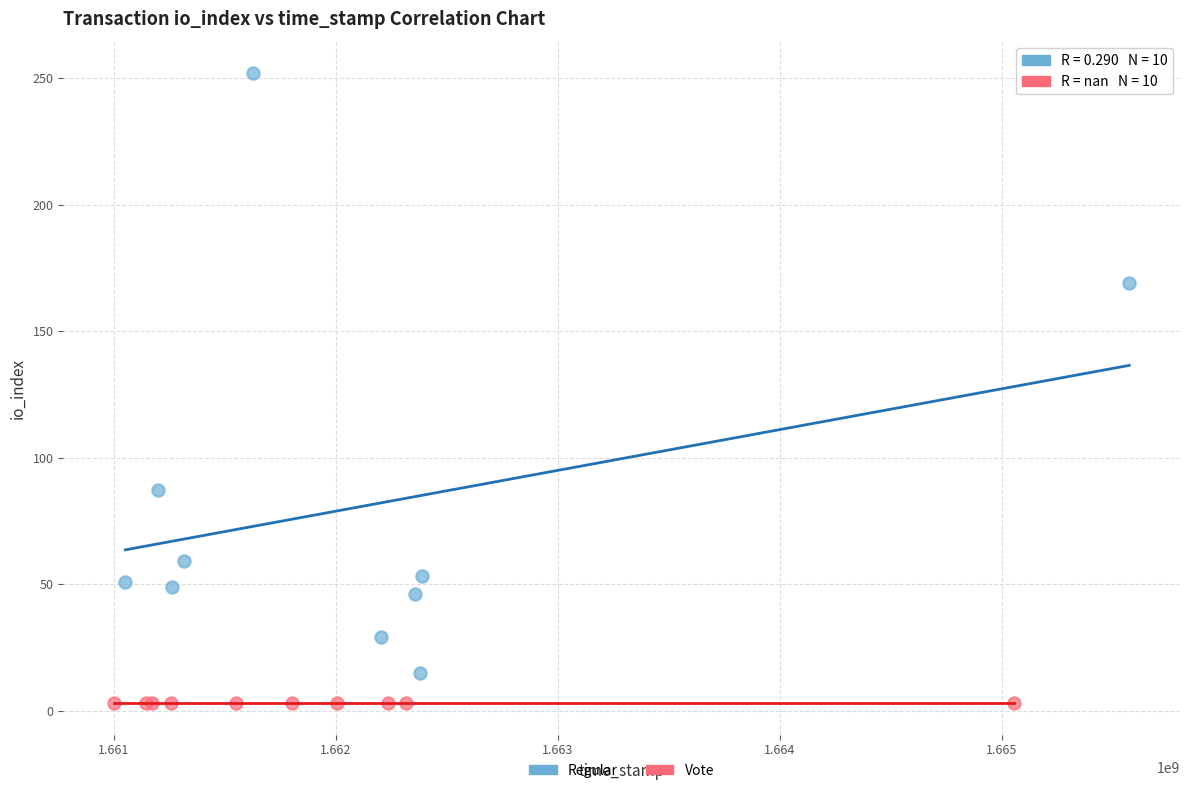

Which series reaches the maximum Y coordinate?

Regular